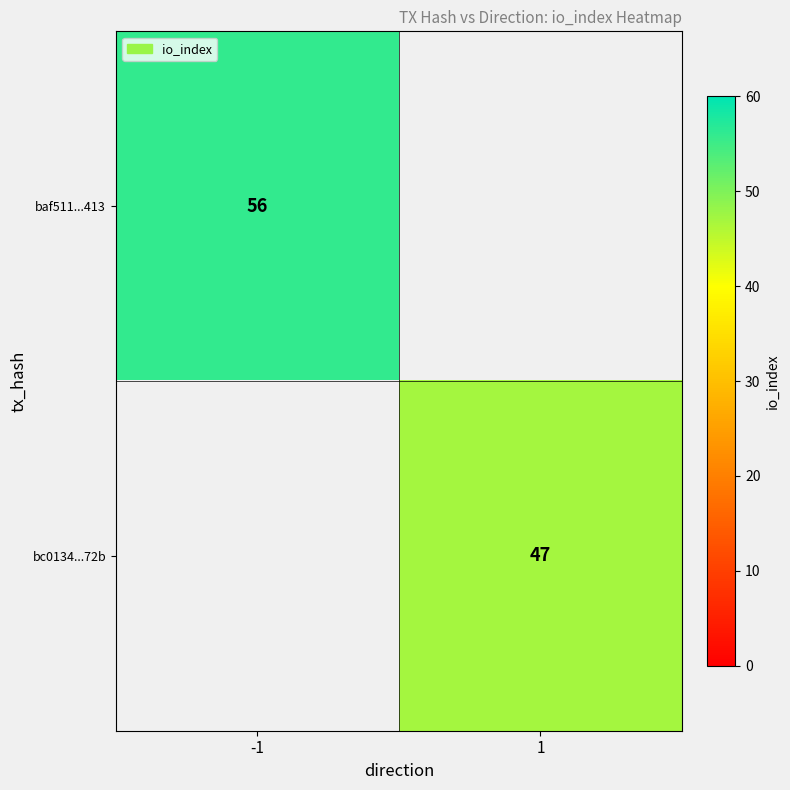

What is the maximum value shown in the chart?

56.0